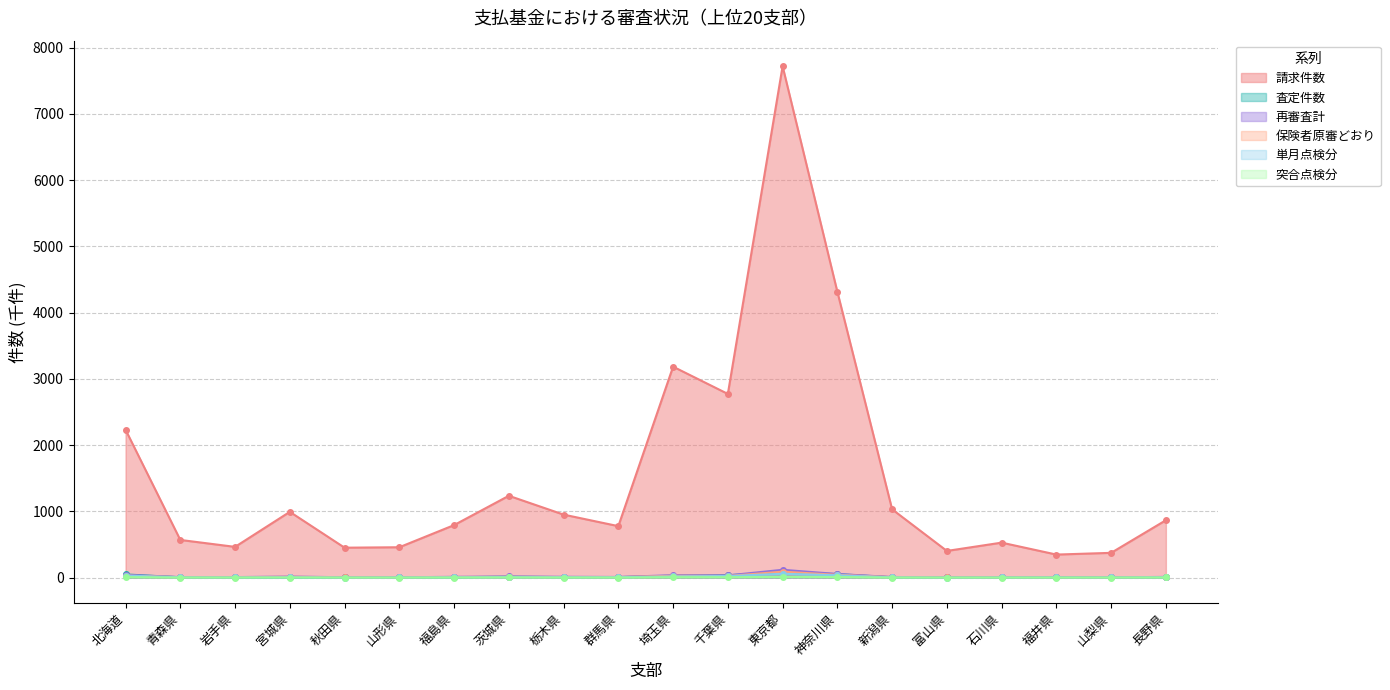

Count the number of data series in this chart.

6